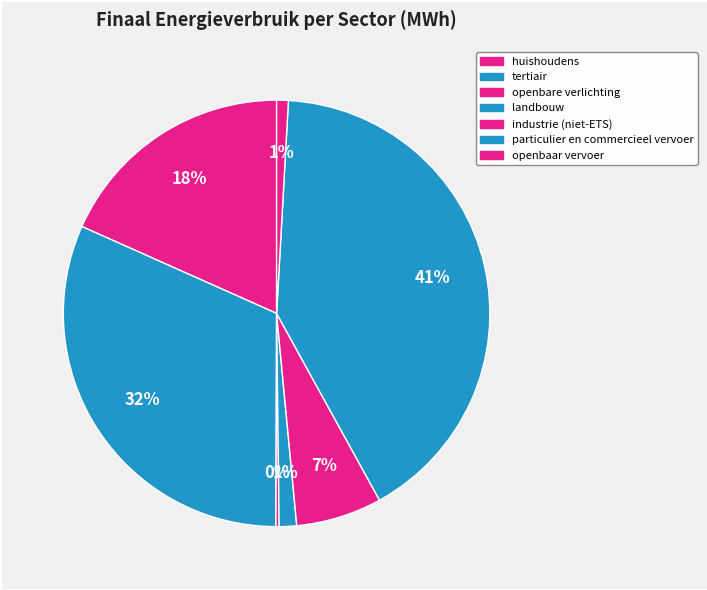

The huishoudens slice represents 18% of the pie. True or false?

True